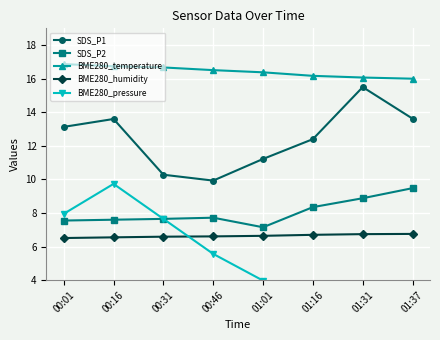

Which label corresponds to the smallest value in the chart?

01:37